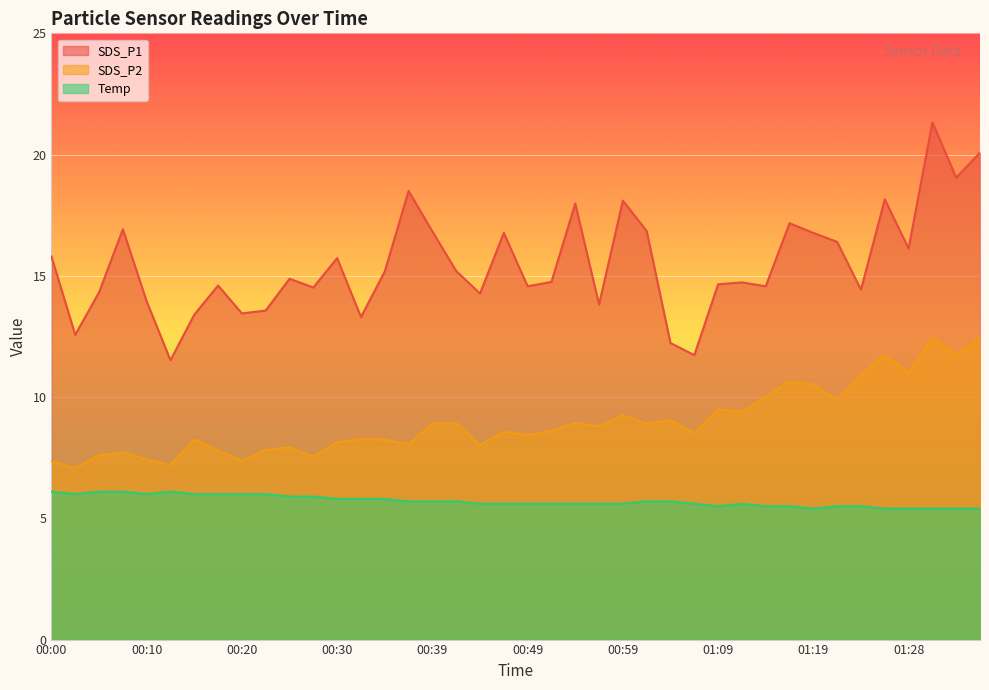

At which category does Temp reach its first local peak?

00:13